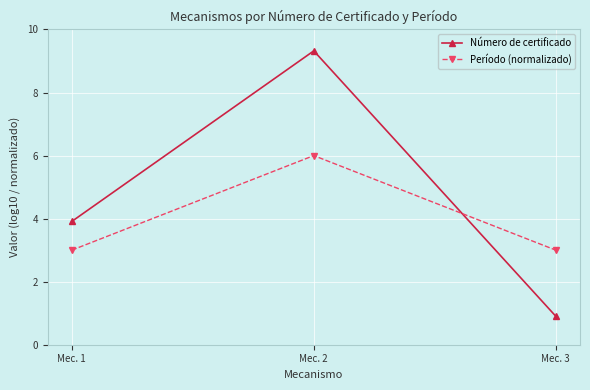

What is the value of the Período (normalizado) point at the 3rd from the left?

3.0